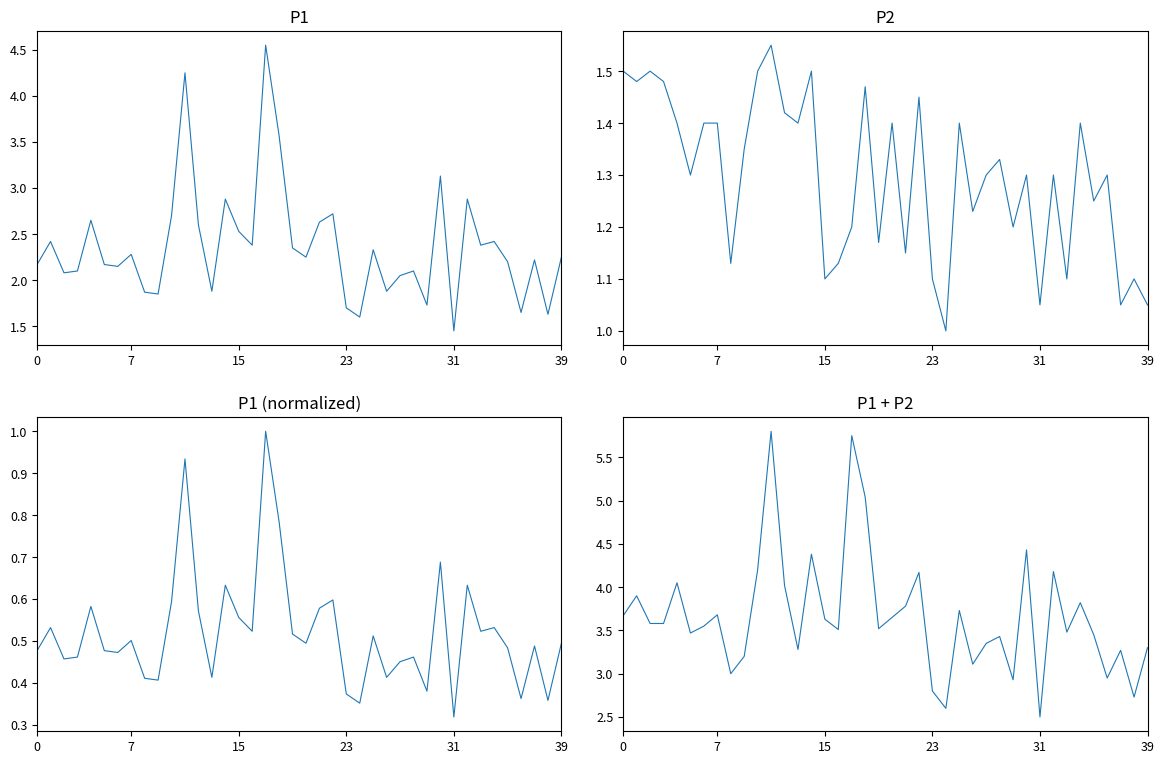

Rank the series by their average value, from lowest to highest.

P1 (normalized), P2, P1, P1 + P2